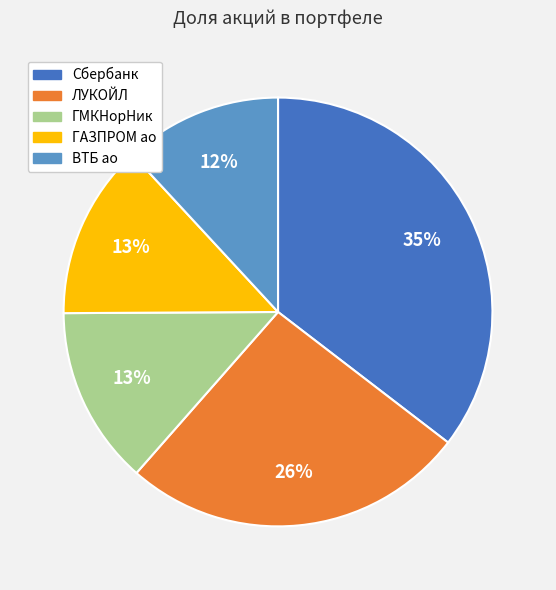

To the nearest percent, what portion does ГМКНорНик represent?

13%